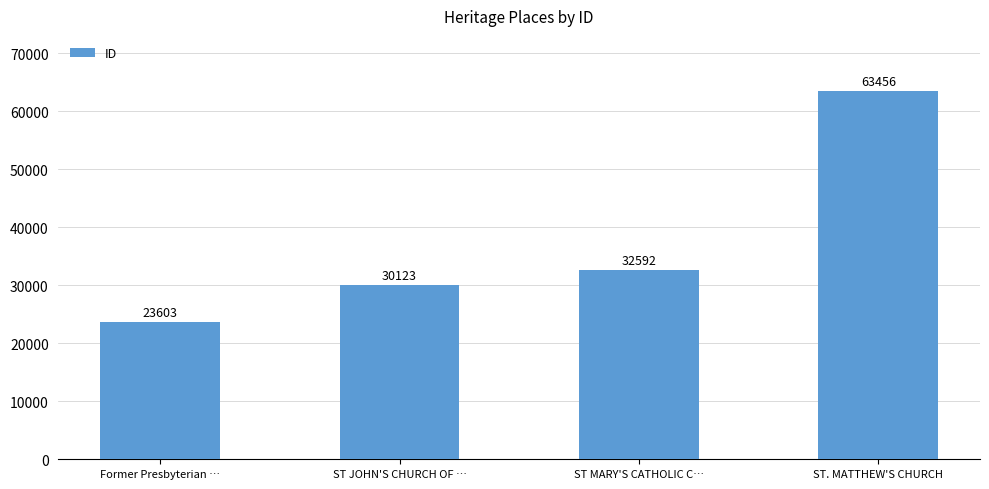

What is the value of the 3rd bar from the left?

32592